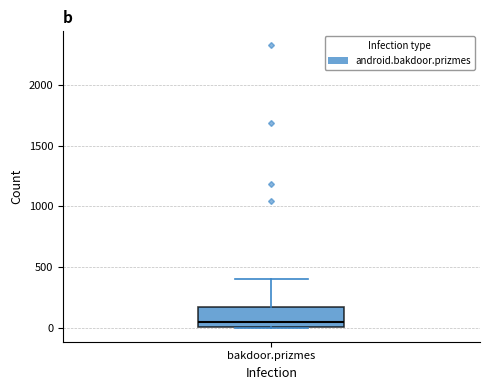

Where does the upper whisker of the box for bakdoor.prizmes end on the y-axis? The values are not printed on the chart, so give them approximately, as read against the axis.

400